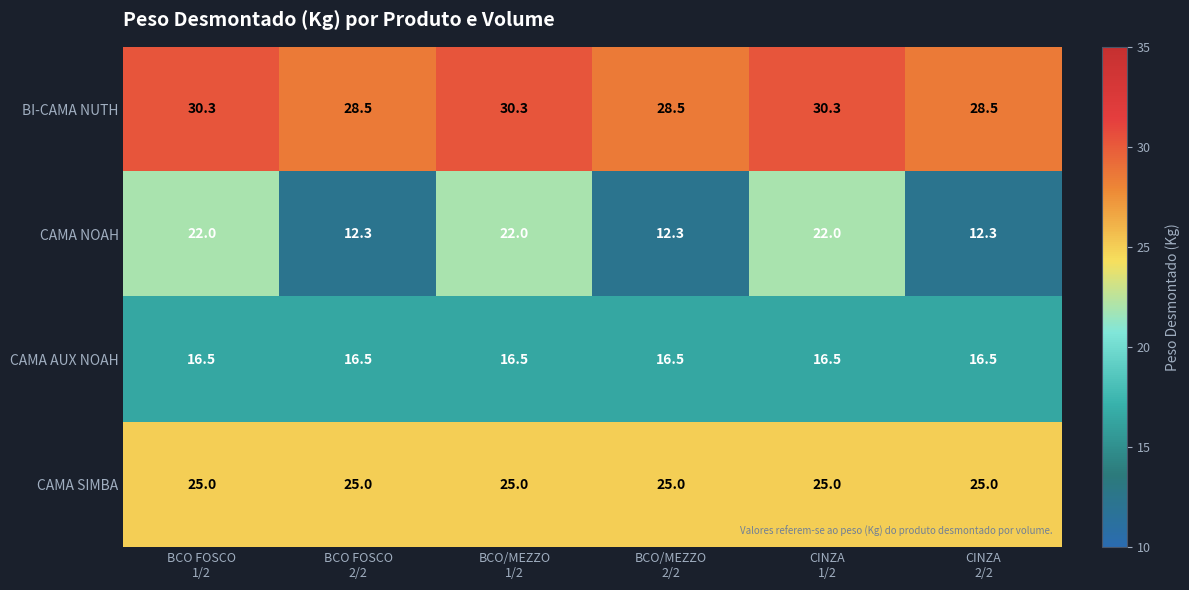

What is the minimum value shown in the chart?

12.3